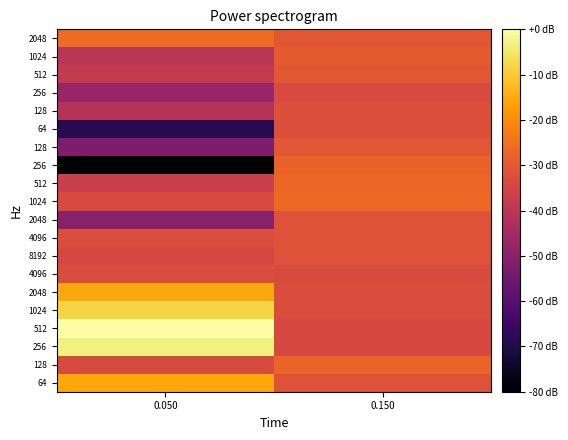

Which category has the lowest value across all series?

0.050